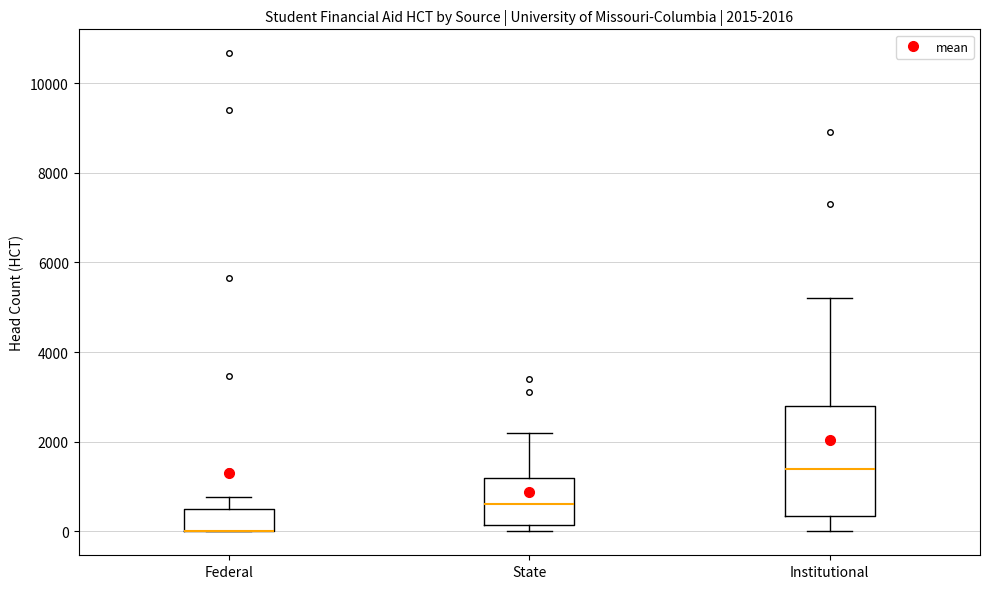

Comparing the boxes themselves (not the whiskers), which one is the tallest?

Institutional